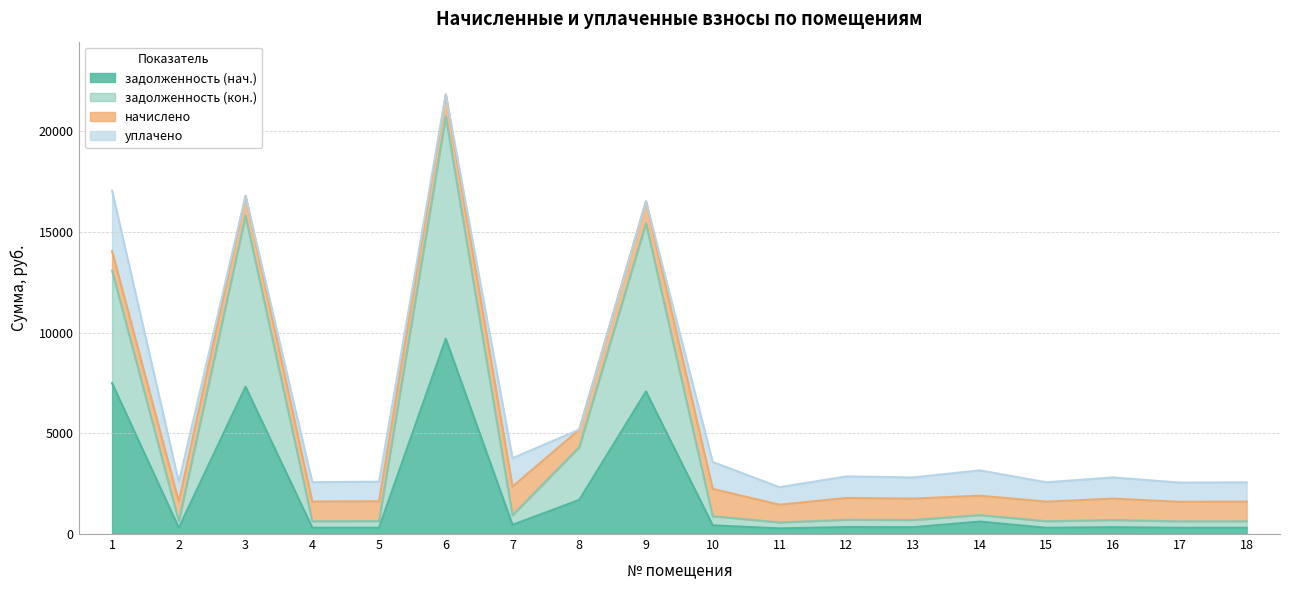

What is the maximum value for задолженность (нач.)?

9696.8